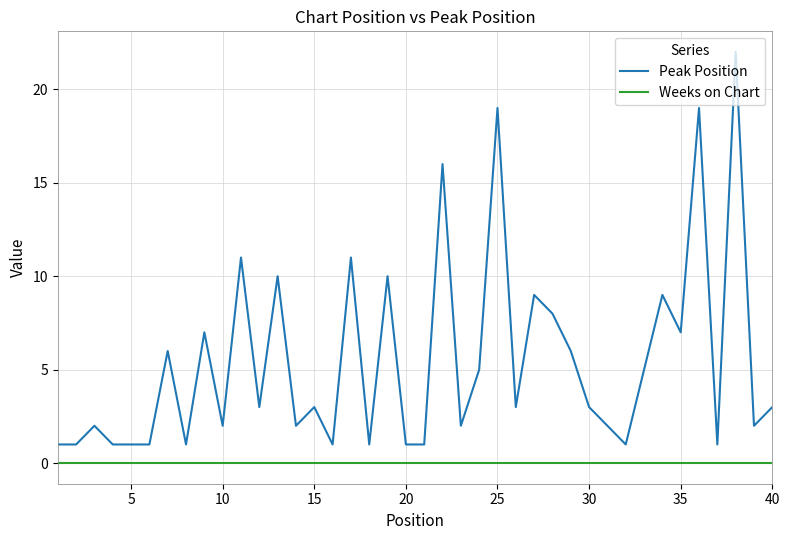

In Peak Position, how many points are higher than both neighbors (excluding endpoints)?

14